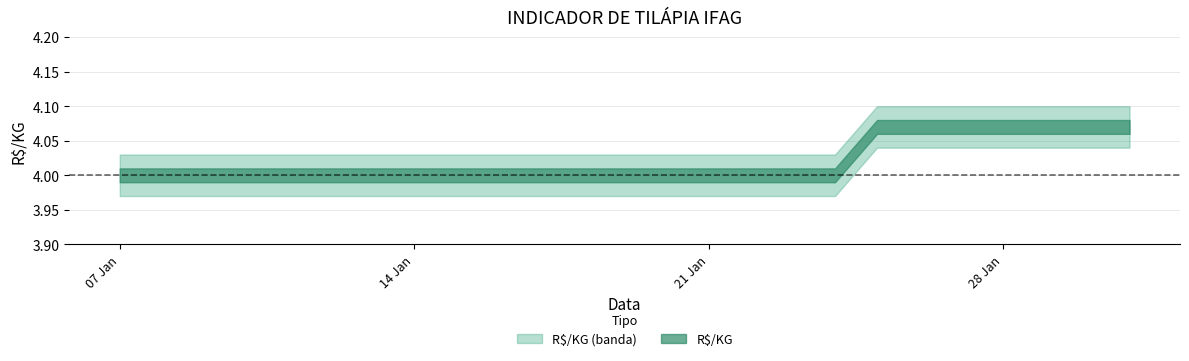

Reading right to left, transcribe all the data shown in this chart.

2019-01-31=4.1	2019-01-30=4.1	2019-01-29=4.1	2019-01-28=4.1	2019-01-25=4.1	2019-01-24=4.0	2019-01-23=4.0	2019-01-22=4.0	2019-01-21=4.0	2019-01-18=4.0	2019-01-17=4.0	2019-01-16=4.0	2019-01-15=4.0	2019-01-14=4.0	2019-01-11=4.0	2019-01-10=4.0	2019-01-09=4.0	2019-01-08=4.0	2019-01-07=4.0